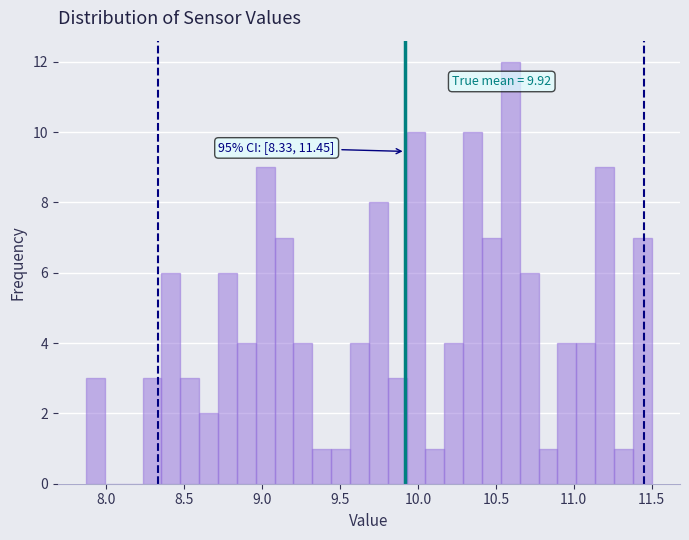

Read against the x-axis, roughly where is the centre of the tallest bar?

10.60